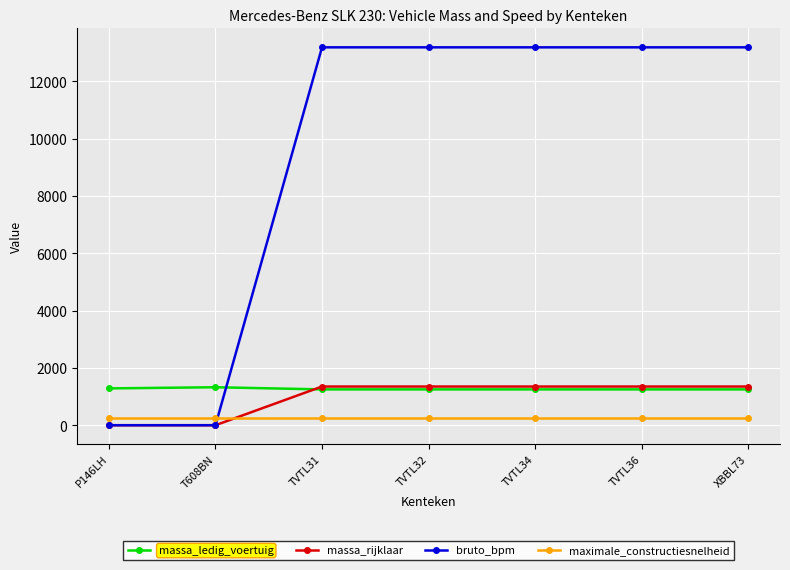

Which series has the largest total across all categories?

bruto_bpm